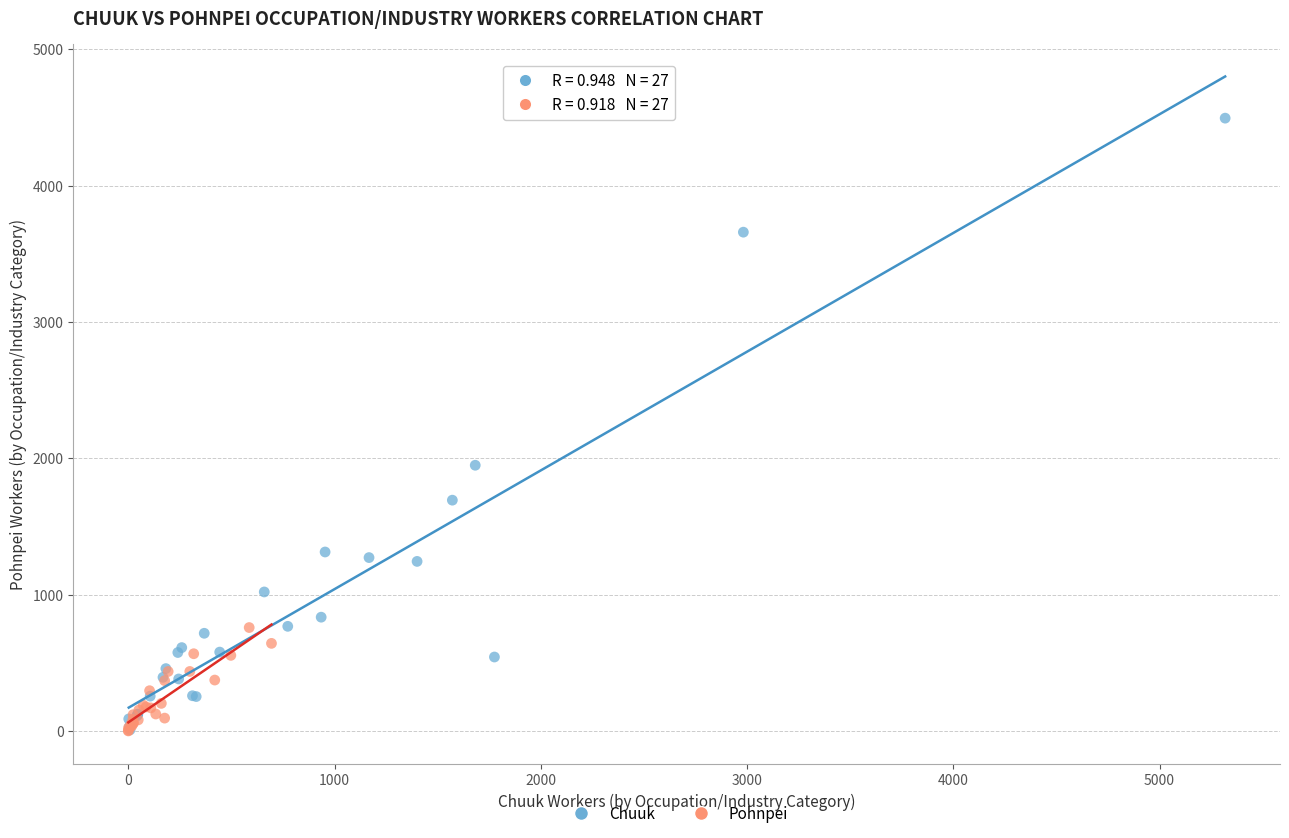

Which series reaches the maximum Y coordinate?

Chuuk